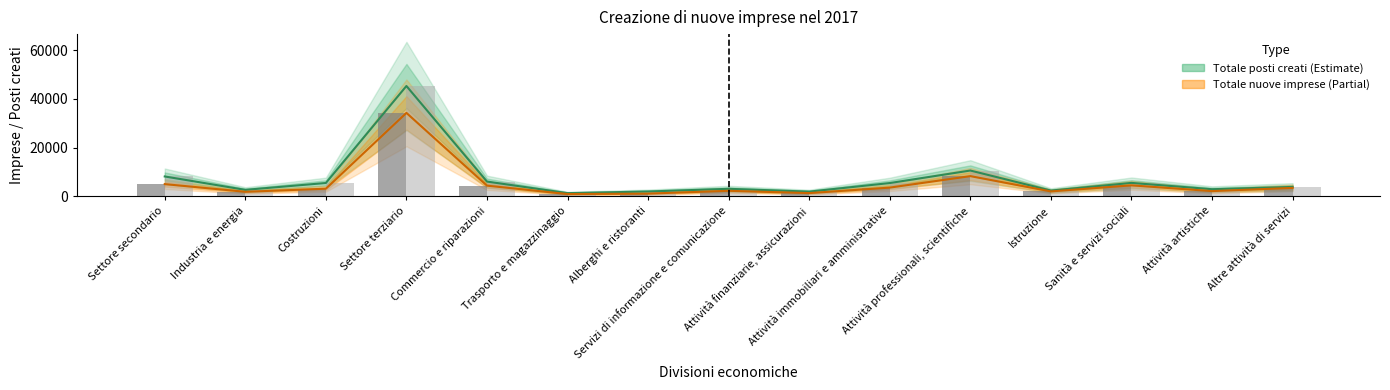

Which category has the highest value in the Totale posti creati (cifre assolute) series?

Settore terziario